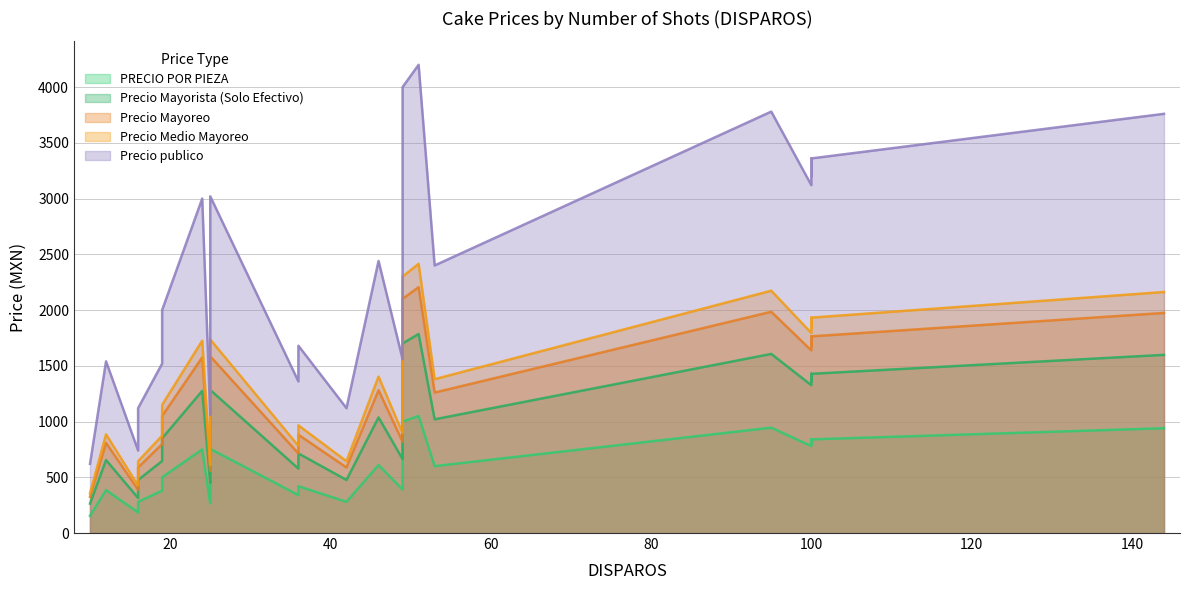

True or false: PRECIO POR PIEZA and Precio Mayorista (Solo Efectivo) cross at least once.

False